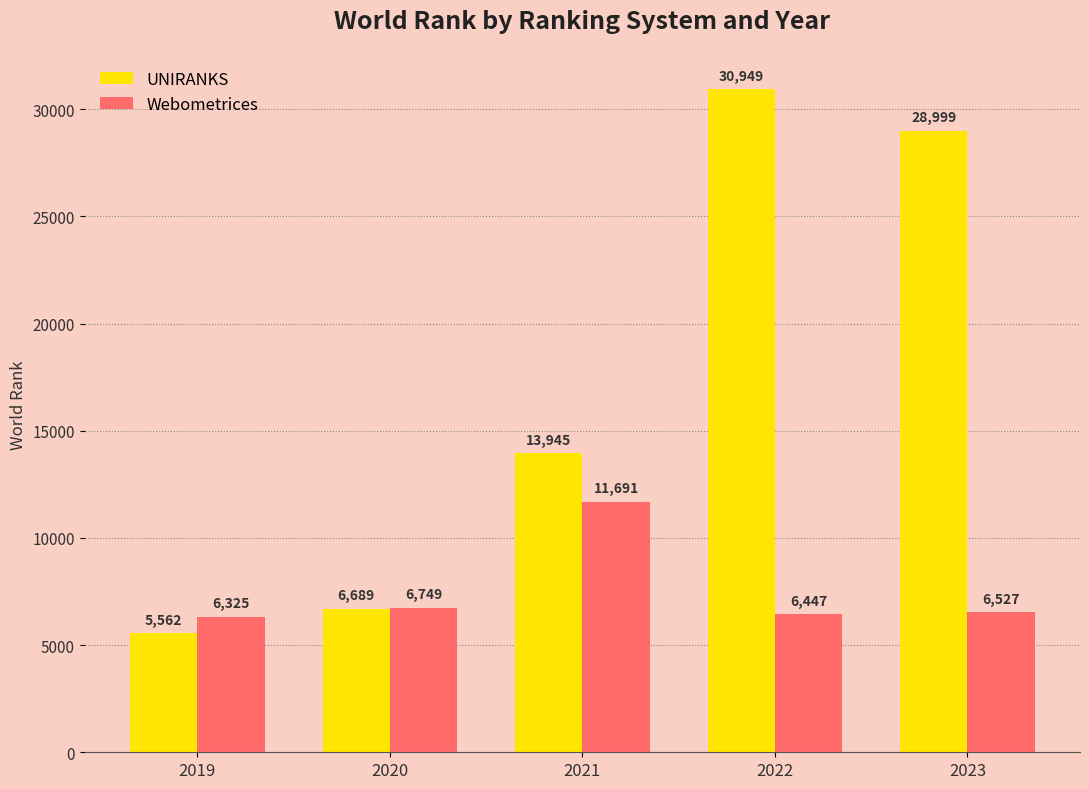

What is the difference between the UNIRANKS values at 2020 and 2021?

7256